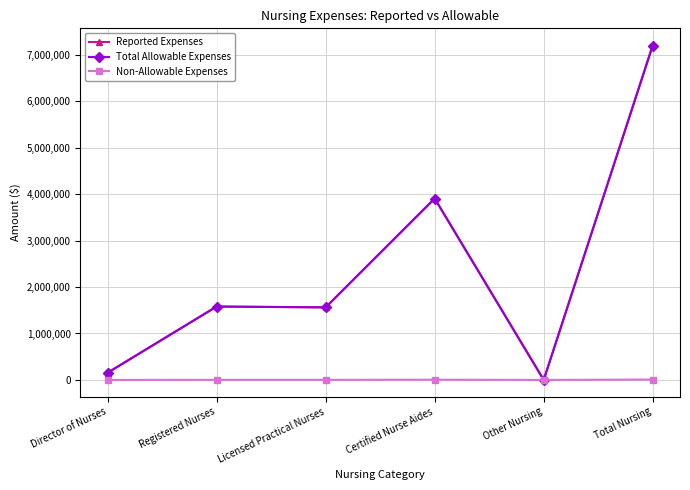

What is the greatest value displayed?

7206916